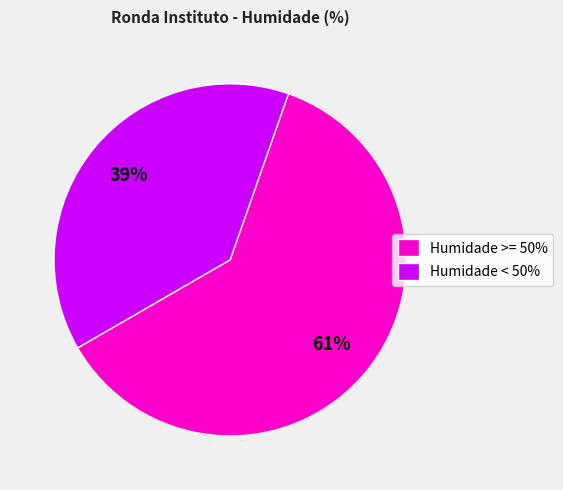

Is there a majority slice in this chart?

Yes